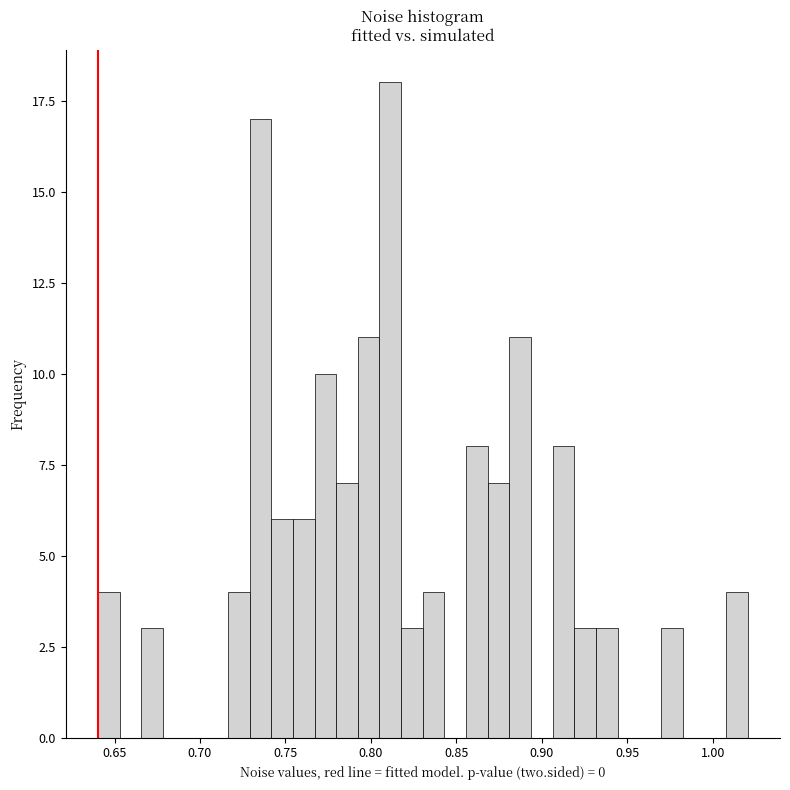

Around what value on the x-axis is the tallest bar? Give the approximate position of its centre, as read against the axis.

0.810